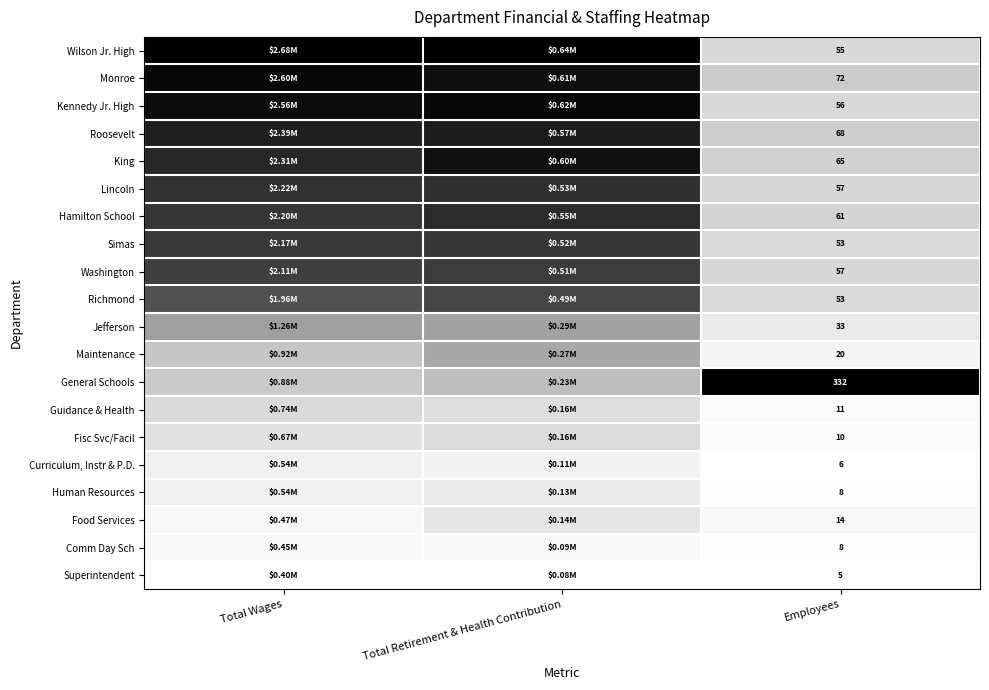

Between Employees and Total Retirement & Health Contribution, which is larger?

Total Retirement & Health Contribution